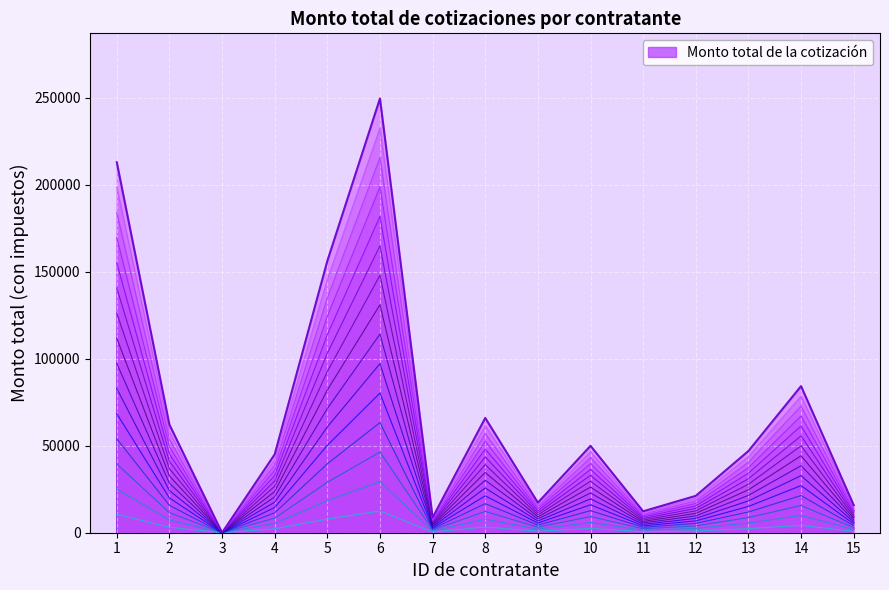

Rank the categories by value from lowest to highest.

3, 7, 11, 15, 9, 12, 4, 13, 10, 2, 8, 14, 5, 1, 6